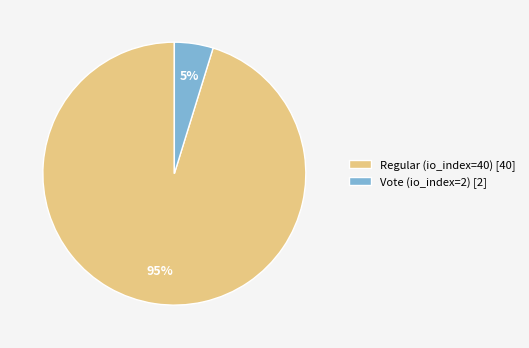

Does any single category account for the majority?

Yes